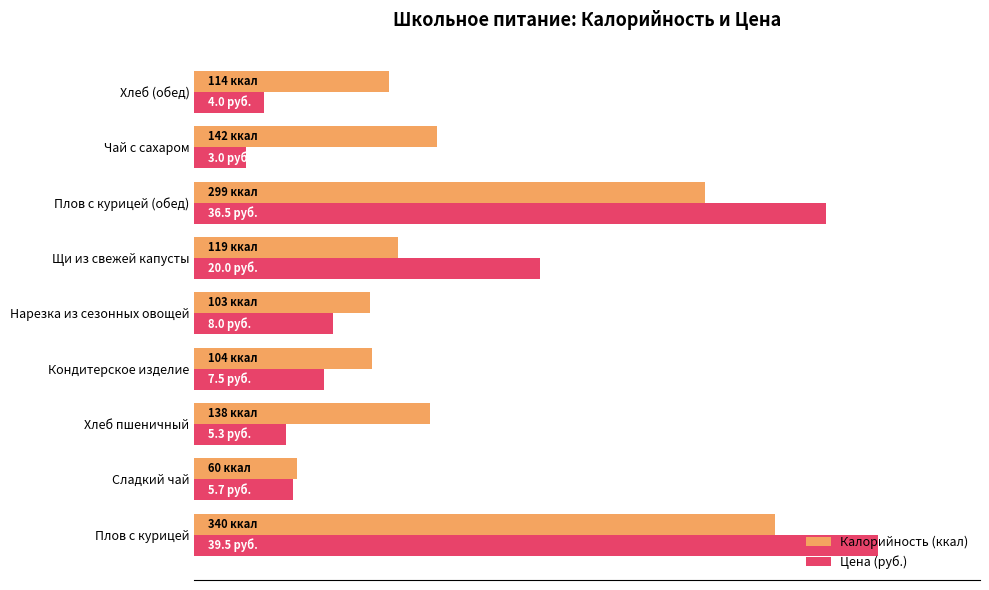

At which label does Цена (руб.) reach its minimum?

Чай с сахаром